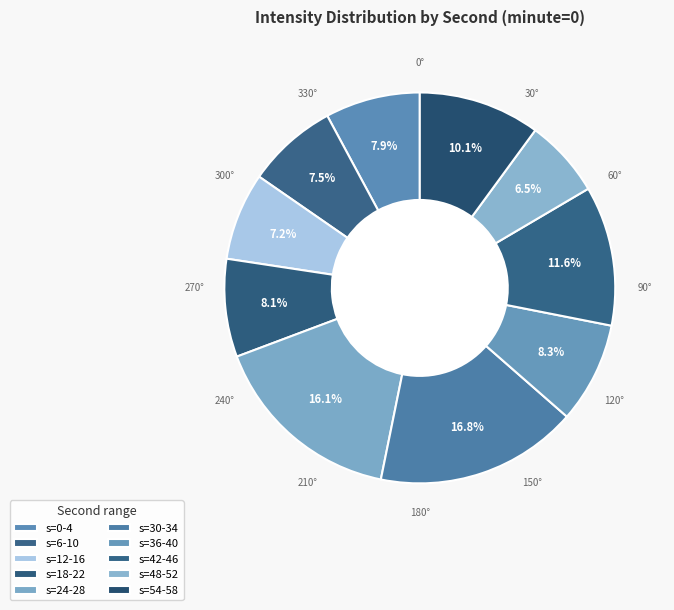

Is there any slice that represents more than half of the pie?

No